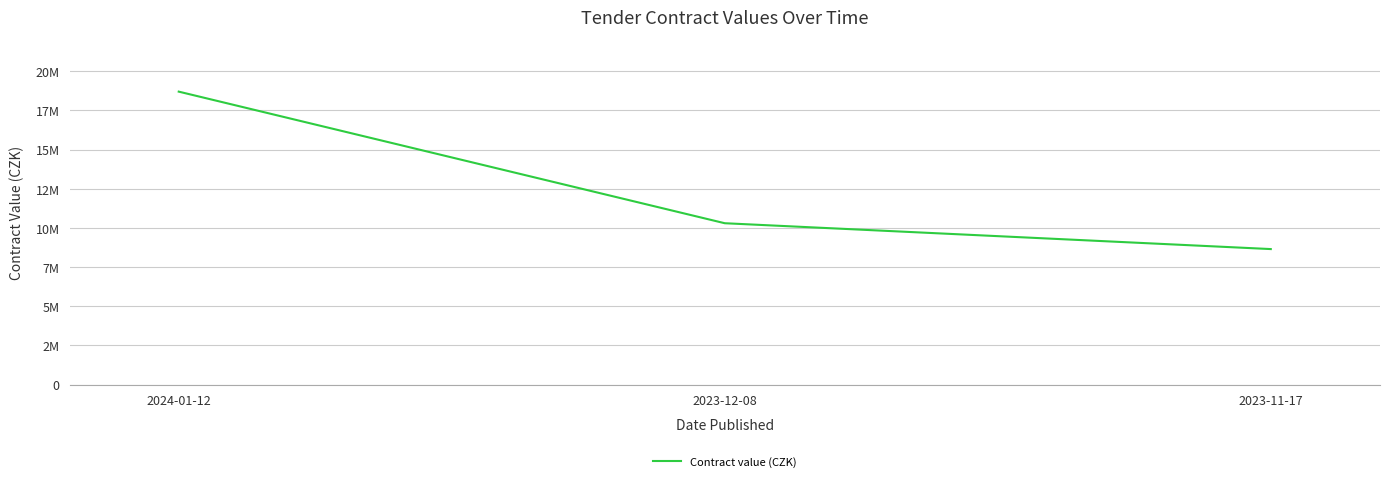

What is the change in value from 2024-01-12 to 2023-11-17?

-10050000